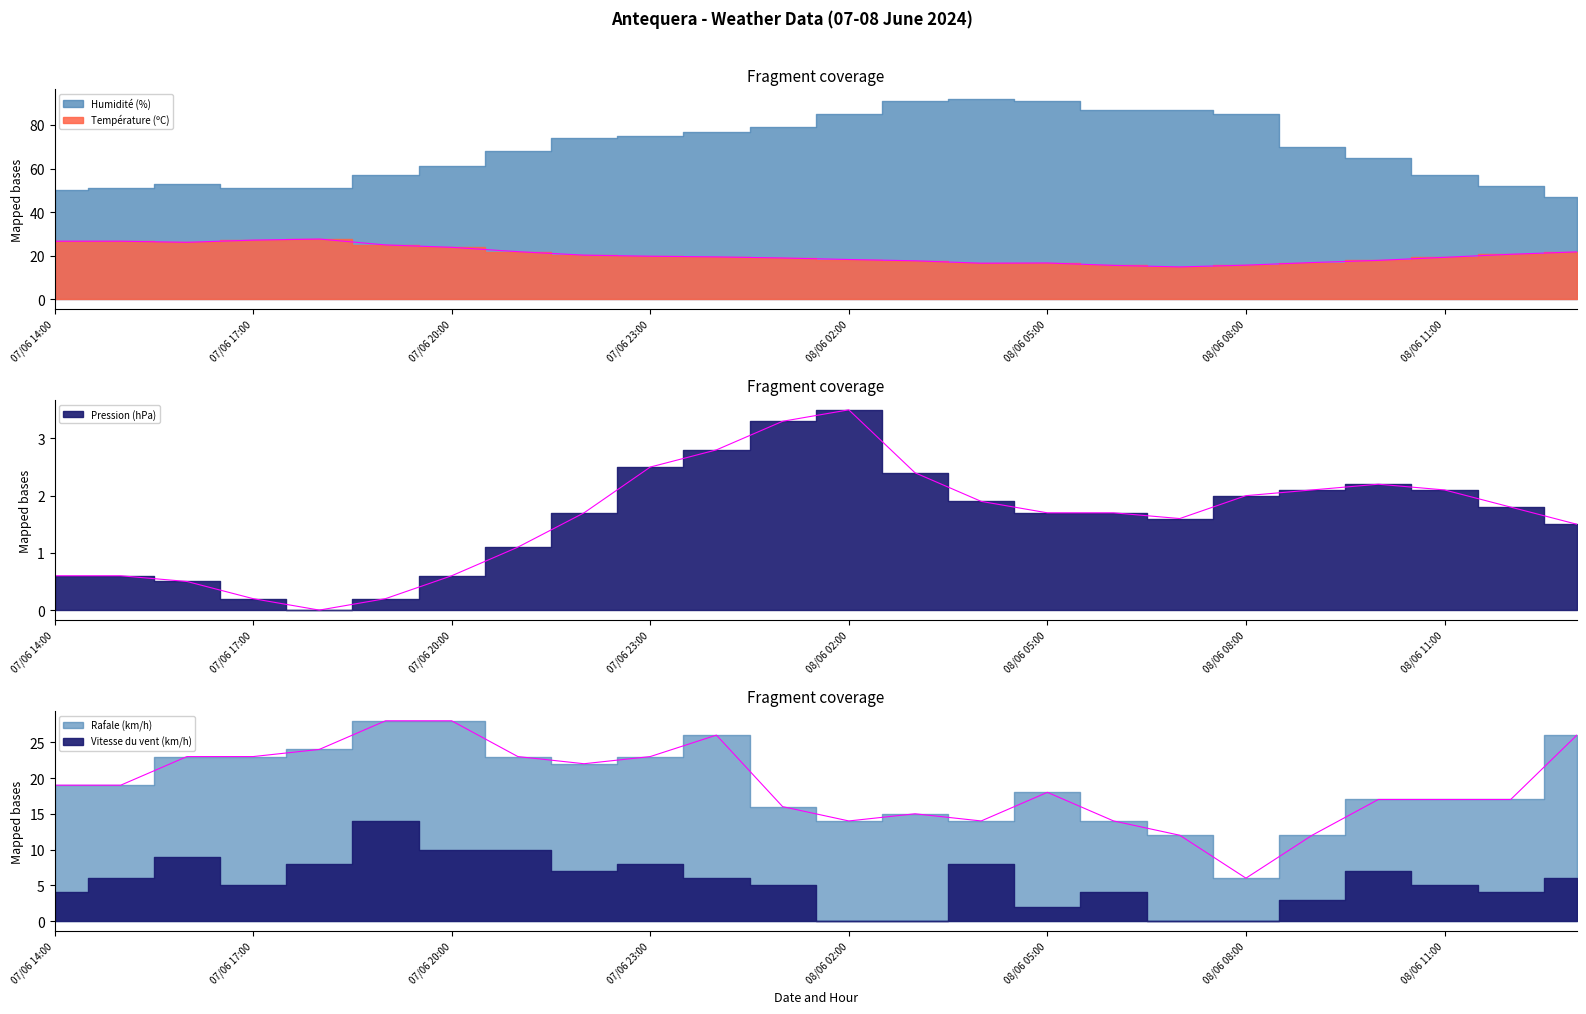

Read the Rafale (km/h) value at 07/06 18:00.

24.0